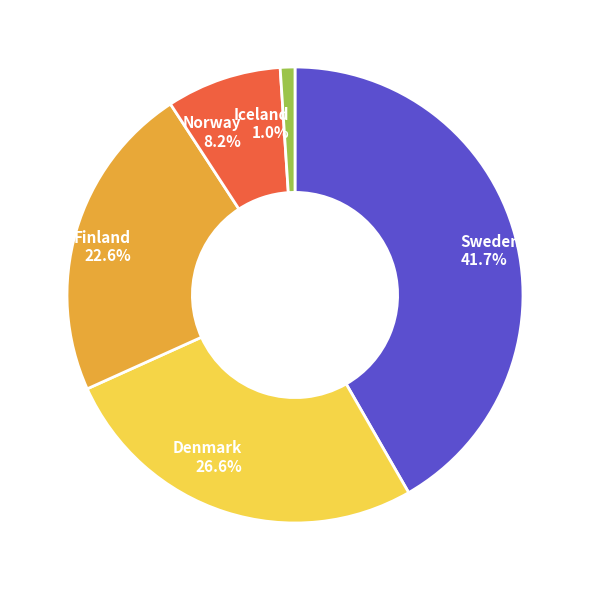

How much of the chart is everything except Sweden?

58.3%